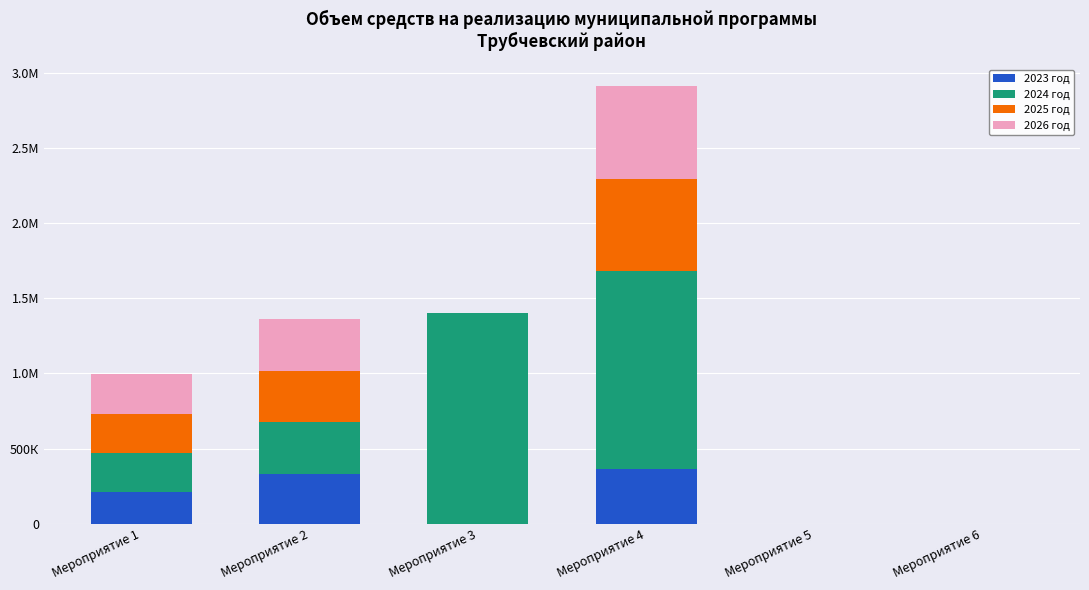

Is it true that 2025 год equals 130844.6 at Мероприятие 1?

False